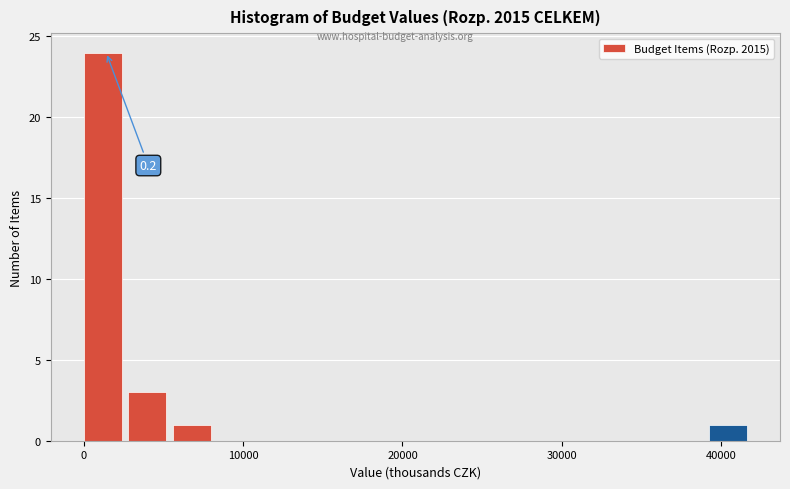

Read against the x-axis, roughly where is the centre of the tallest bar?

1000